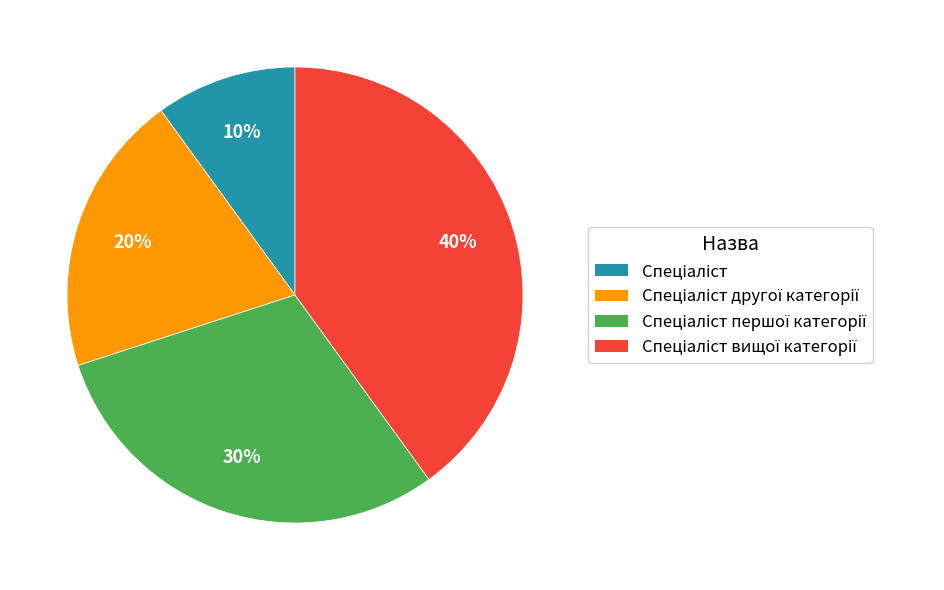

To the nearest percent, what is the difference between the largest and smallest slice percentages?

30%